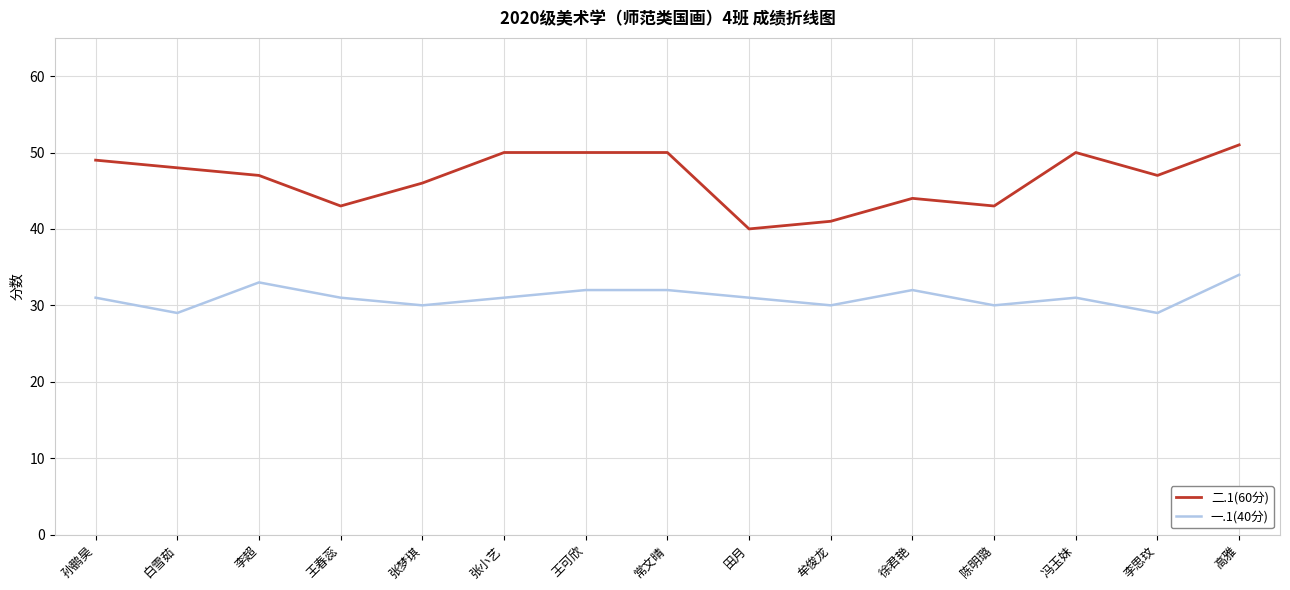

What is the average value of the 一.1(40分) series?

31